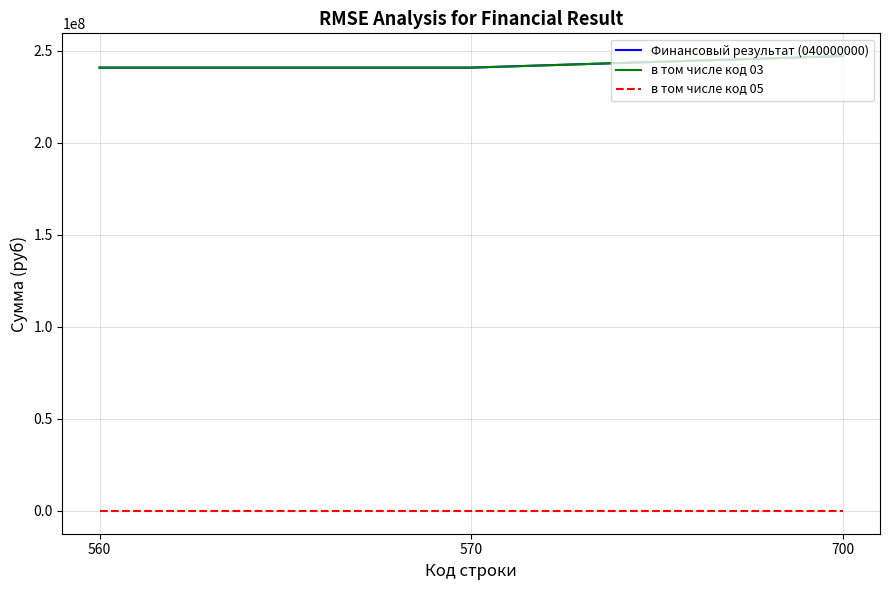

How many lines are shown in the chart?

3